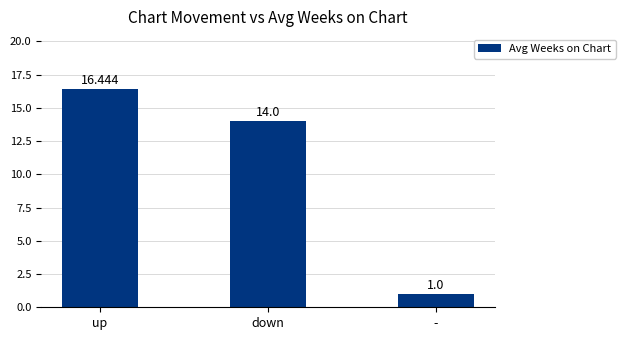

What is the ratio of the value at down to the value at -?

14.0